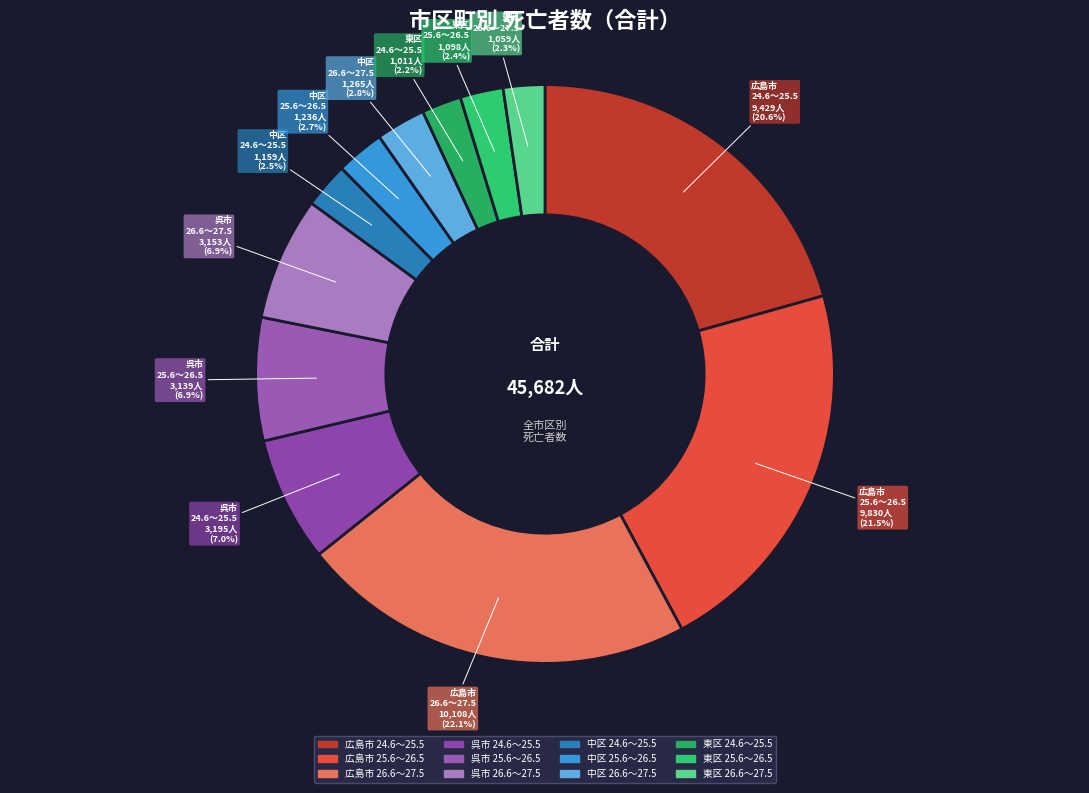

How many segments does this pie chart have?

12